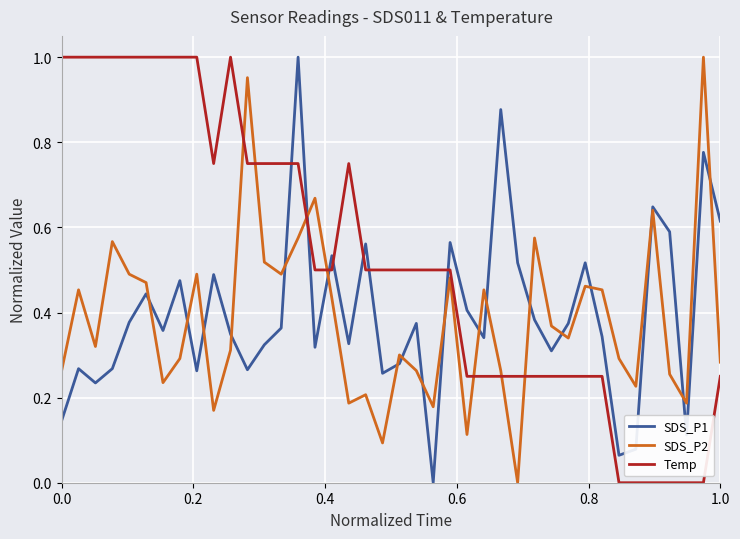

Which series has the largest total across all categories?

Temp